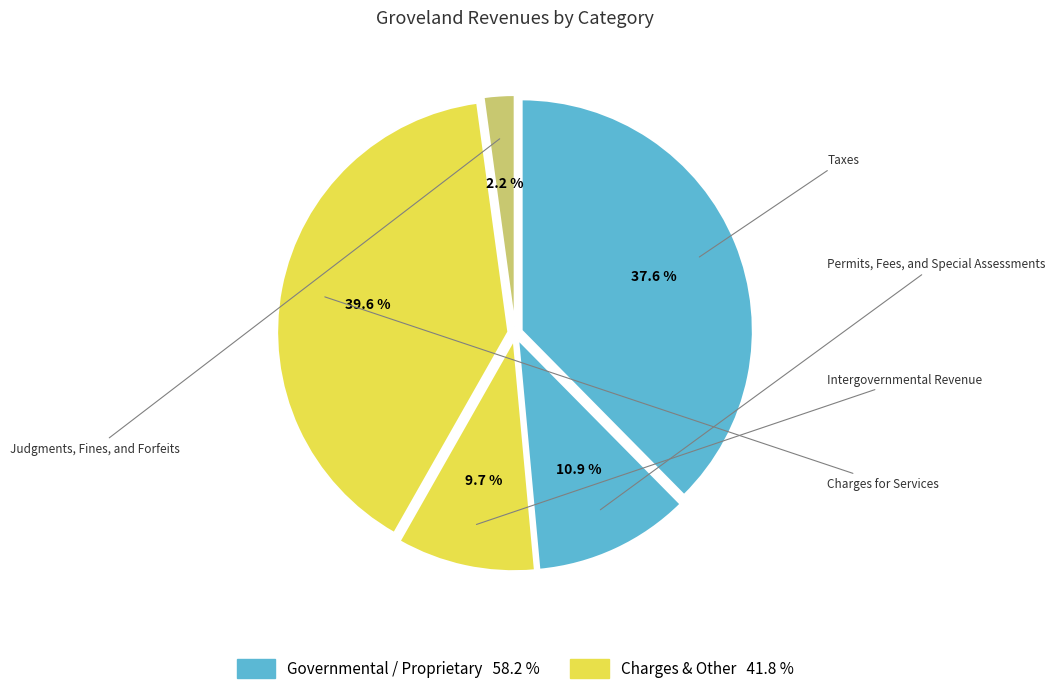

Is there any slice that represents more than half of the pie?

No